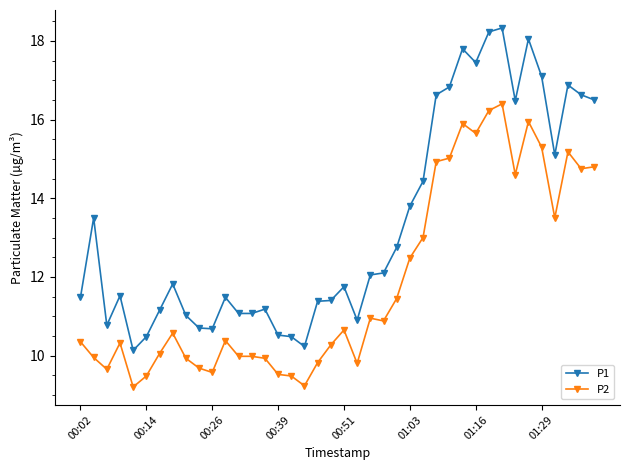

What is the difference between the maximum and minimum values in the P1 series?

8.2